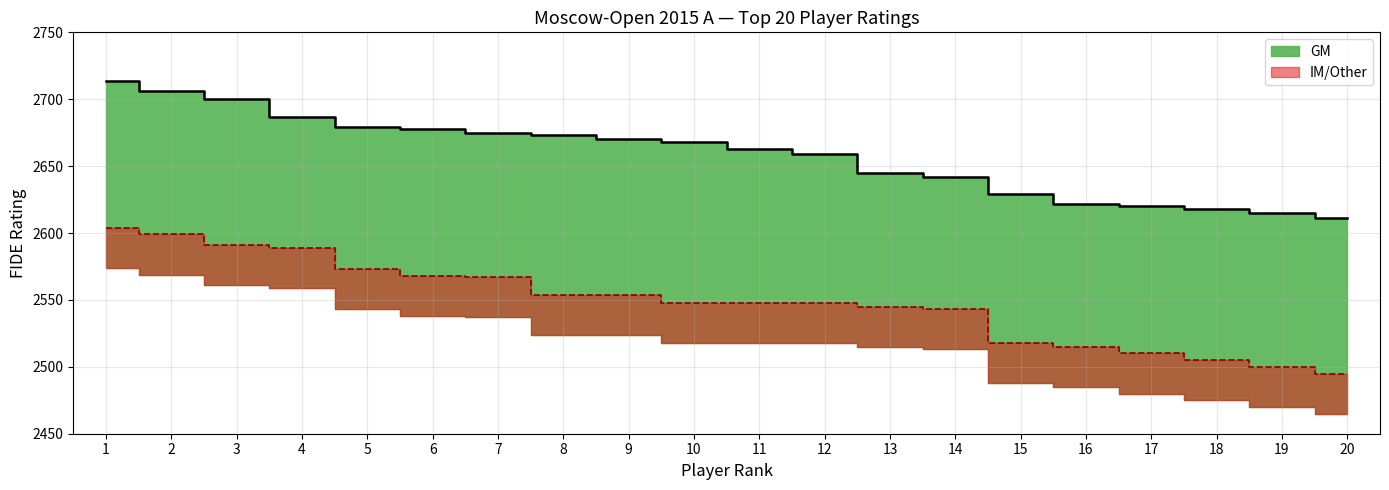

What is the total value across all series at 16?

5137